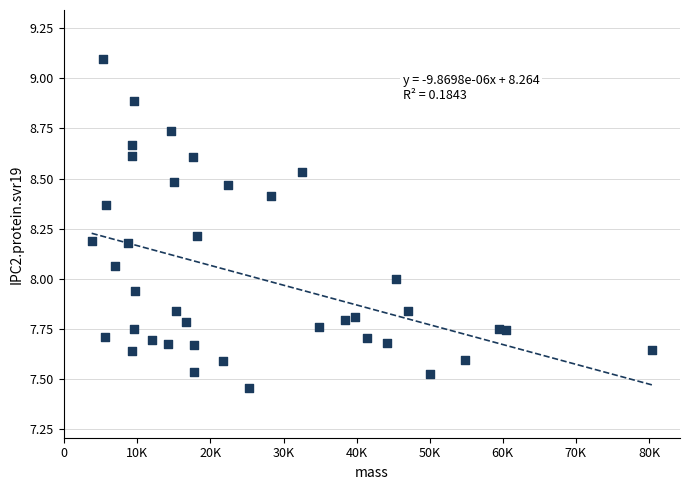

What is the range of X values (max minus min)?

76658.5